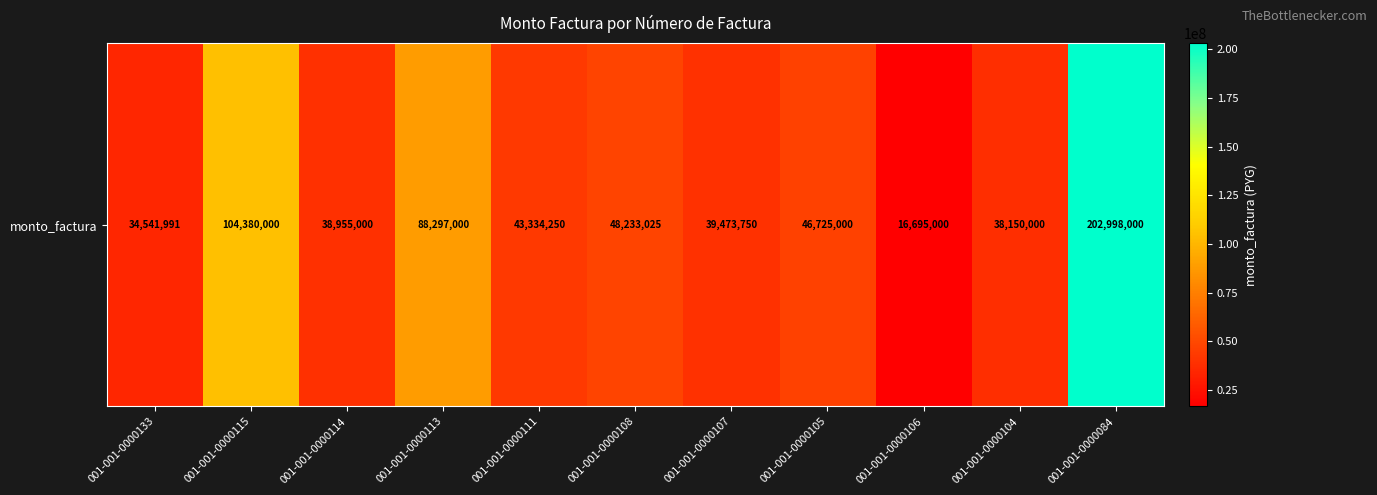

Is it true that the value at 001-001-0000111 is 43334250?

True